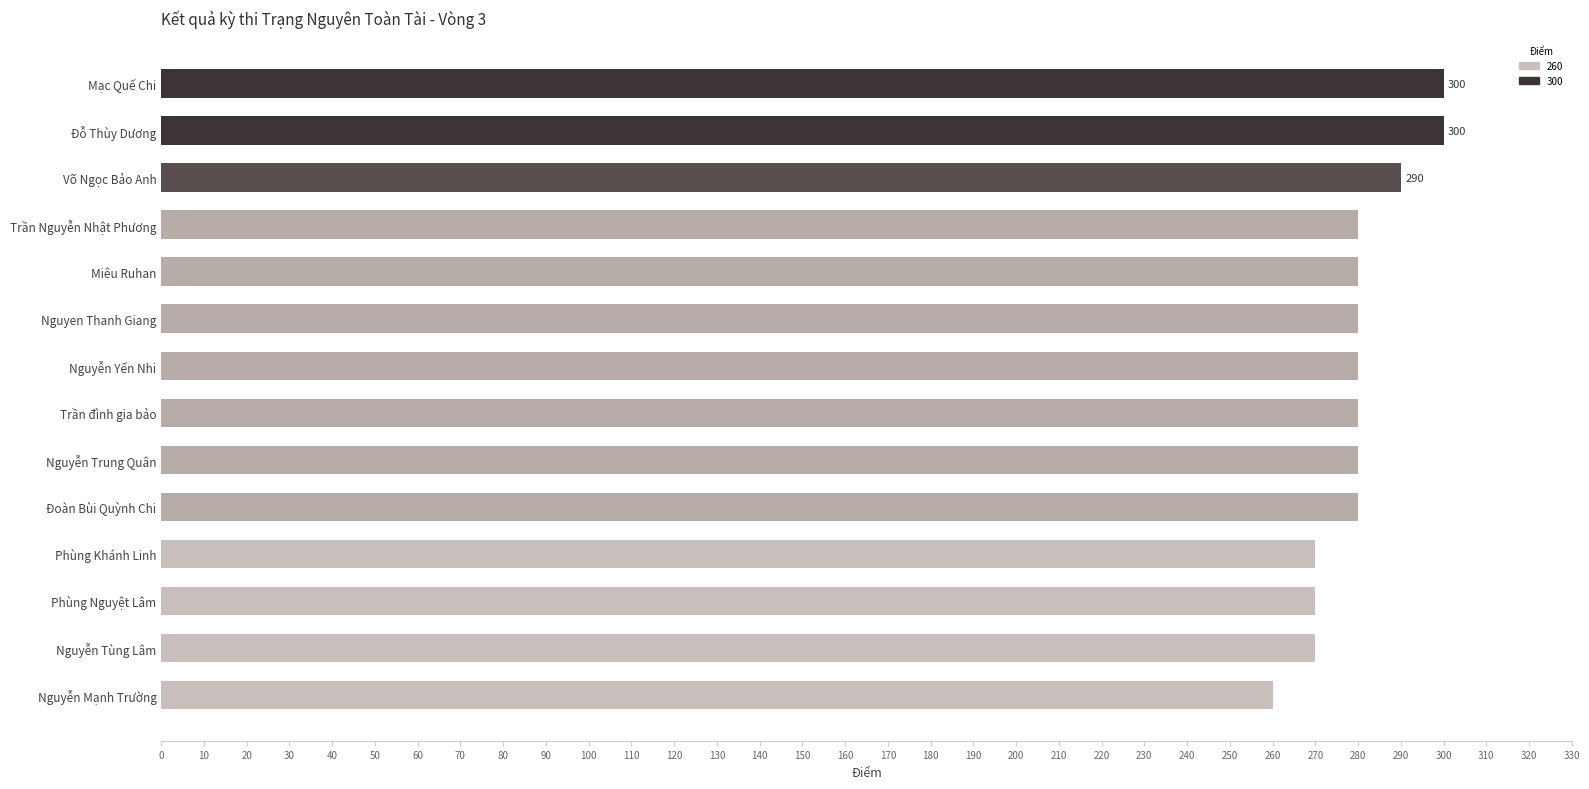

Which has a higher value, Mạc Quế Chi or Trần Nguyễn Nhật Phương?

Mạc Quế Chi